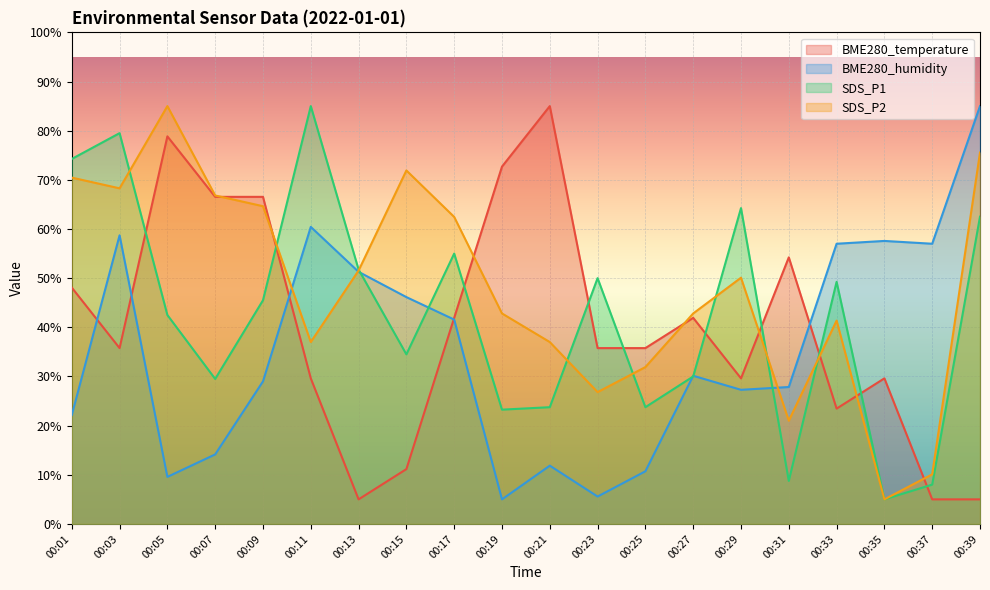

True or false: BME280_humidity has more than 0 interior local peaks.

True